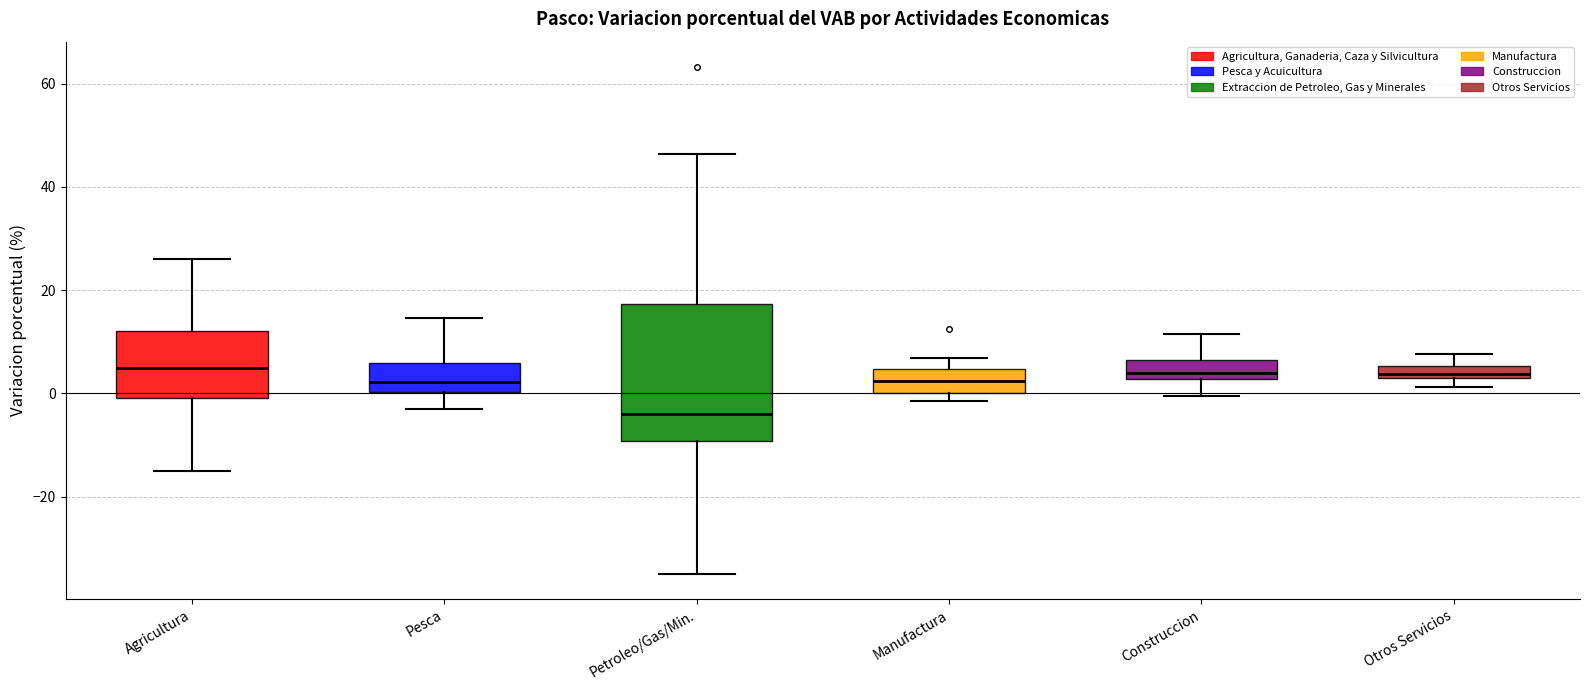

Where does the upper whisker of the box for Agricultura end on the y-axis? The values are not printed on the chart, so give them approximately, as read against the axis.

26